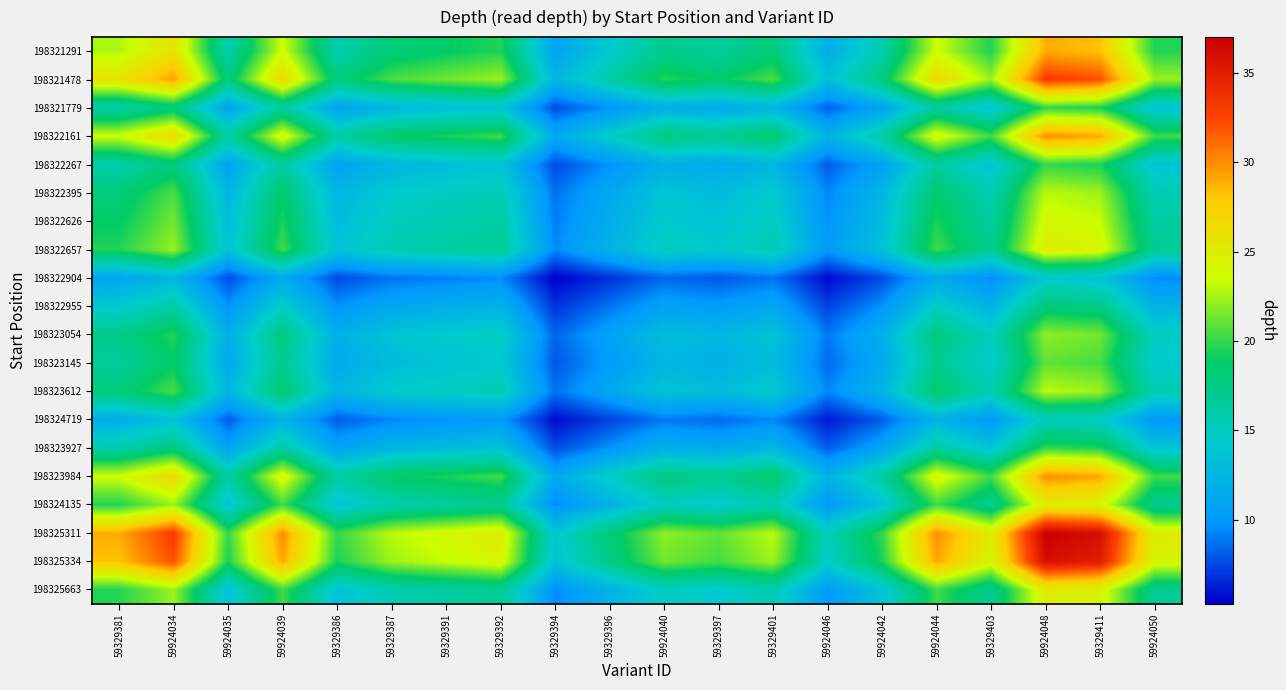

At how many categories does at least one series exceed 32?

3